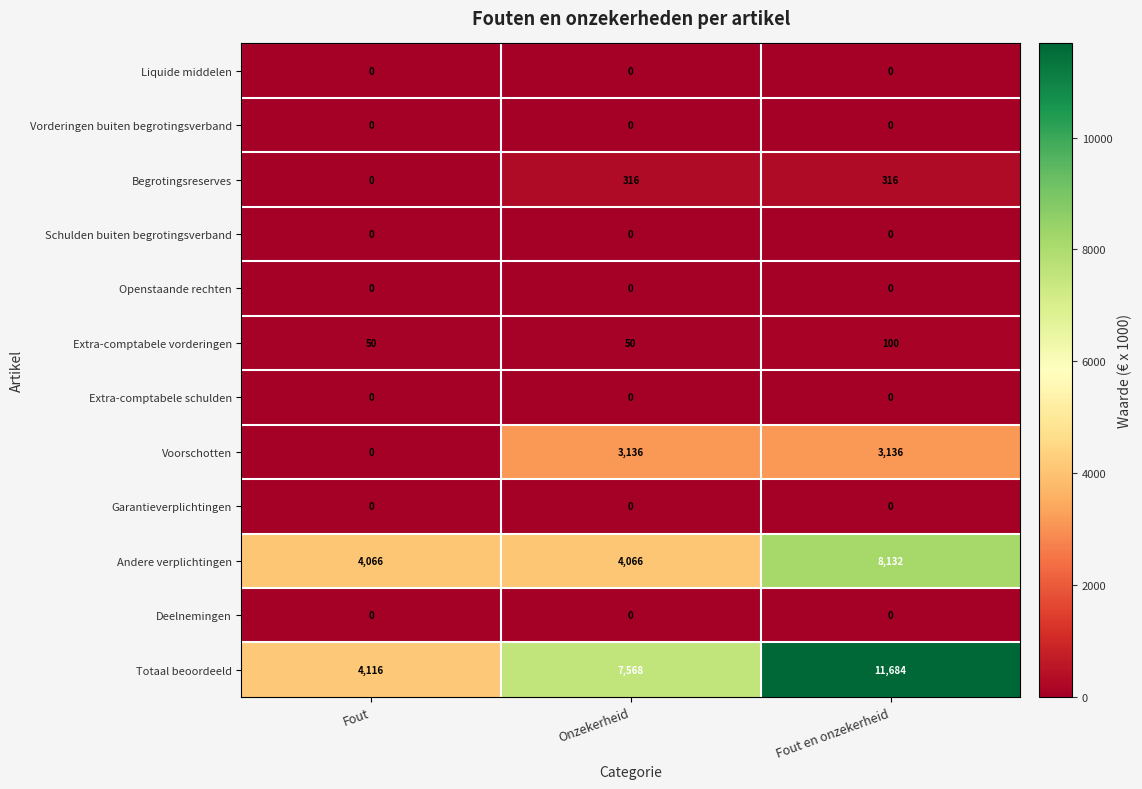

At how many categories does at least one series exceed 3357?

3